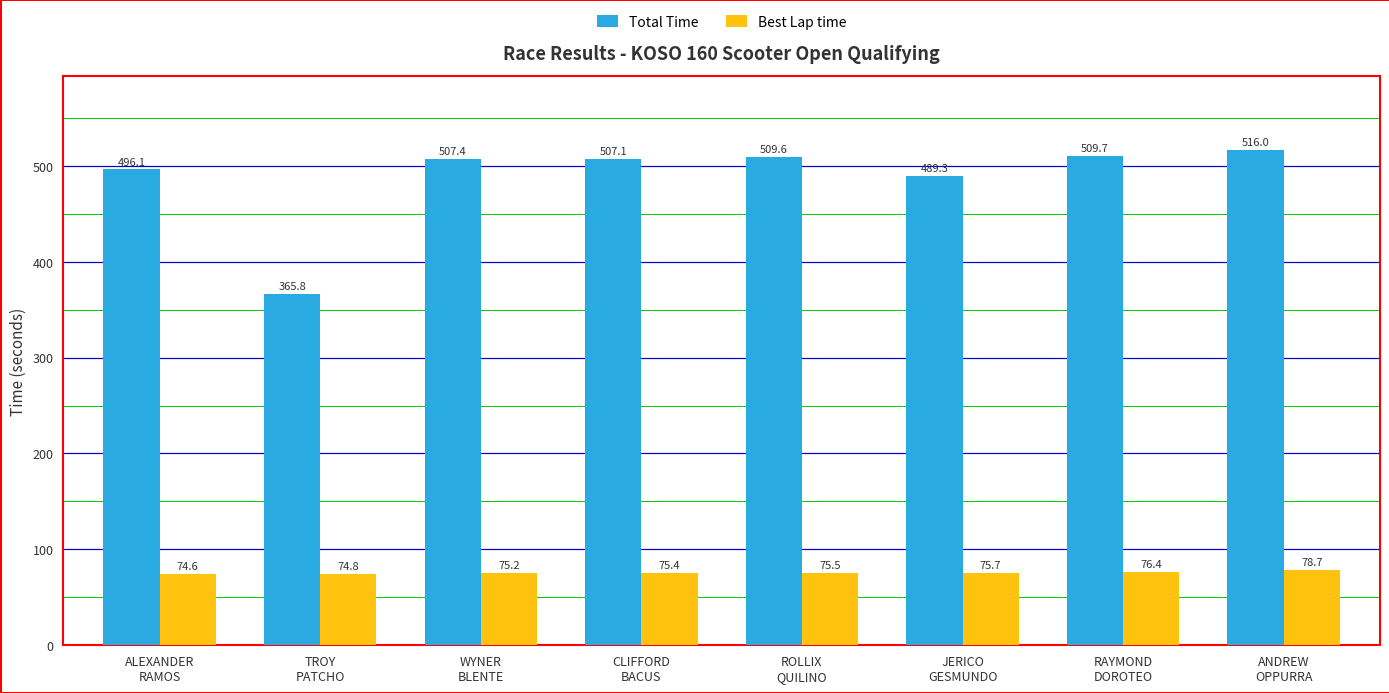

What is the label of the 7th bar from the right?

TROY
PATCHO